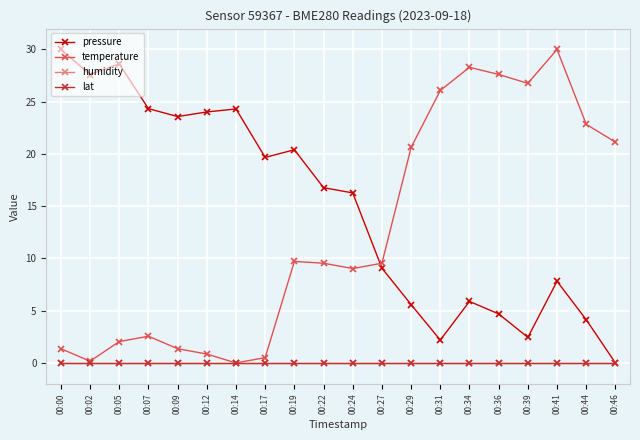

Which series changed the most between 00:29 and 00:41?

temperature